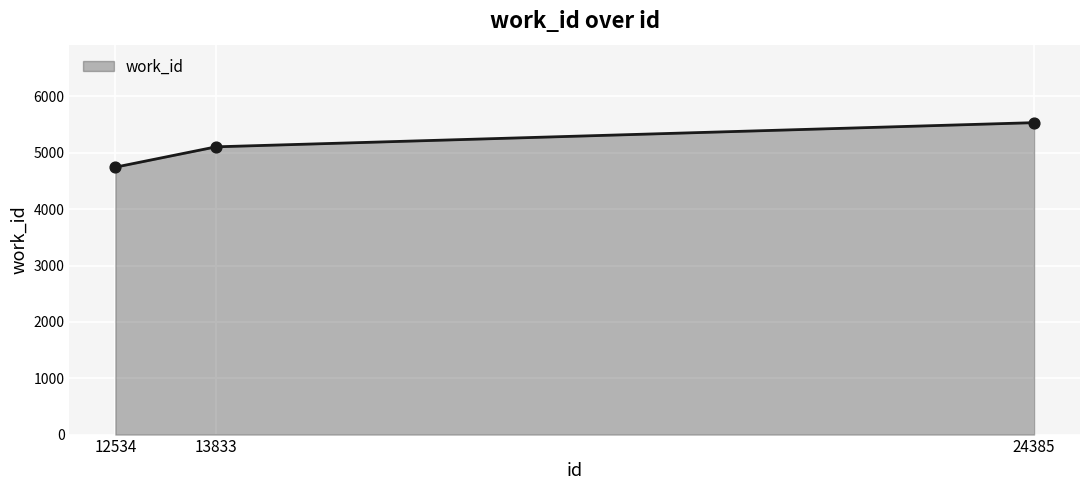

What is the change in value from 13833 to 24385?

+429